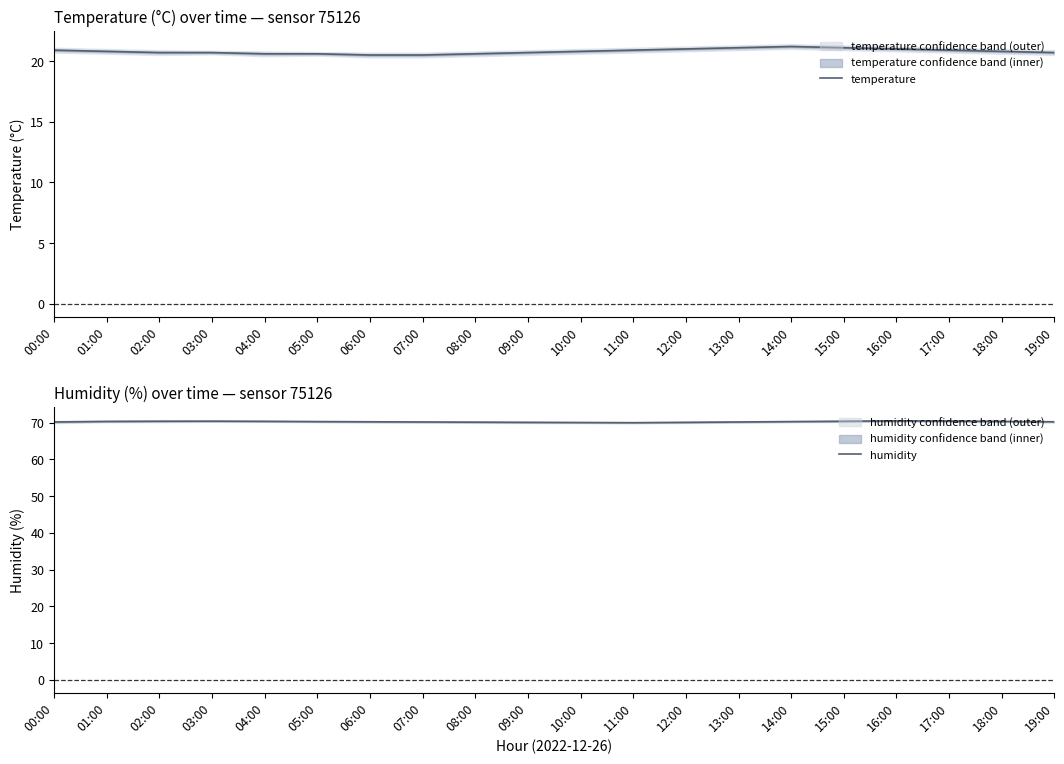

What is the sum of the temperature values at 19:00 and 14:00?

41.9